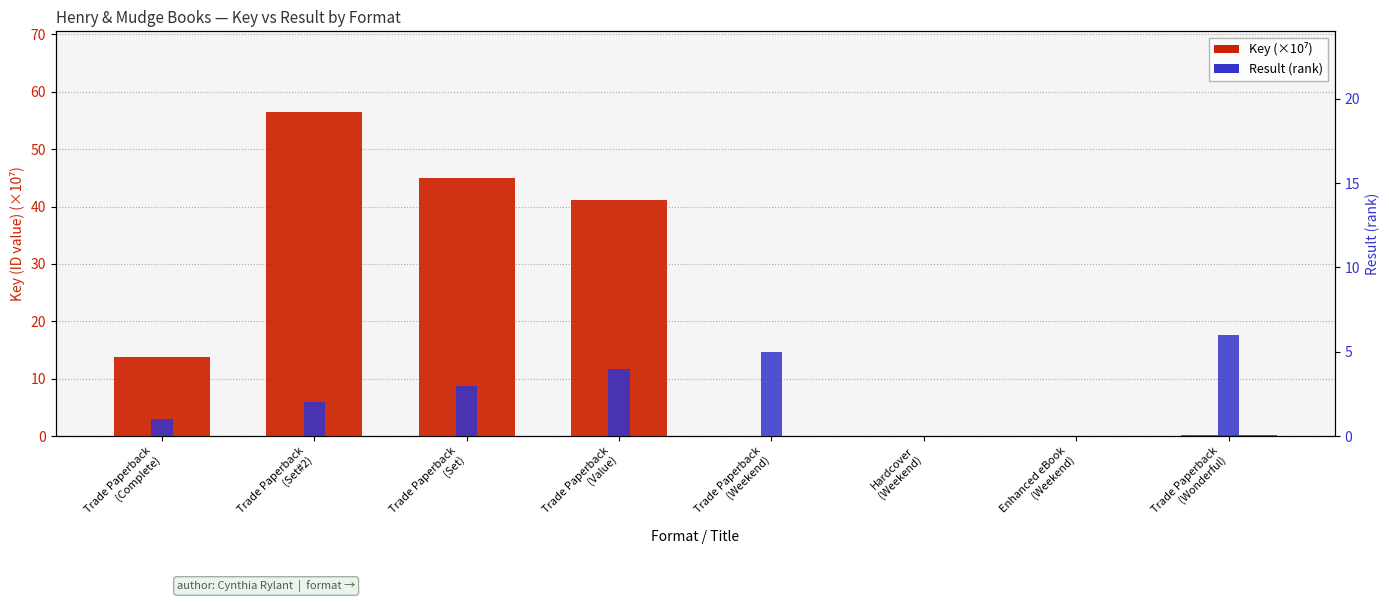

How many values in Result (rank) are above zero?

6